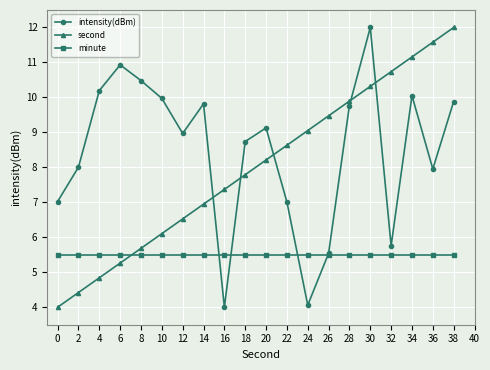

What is the minimum value shown in the chart?

4.0